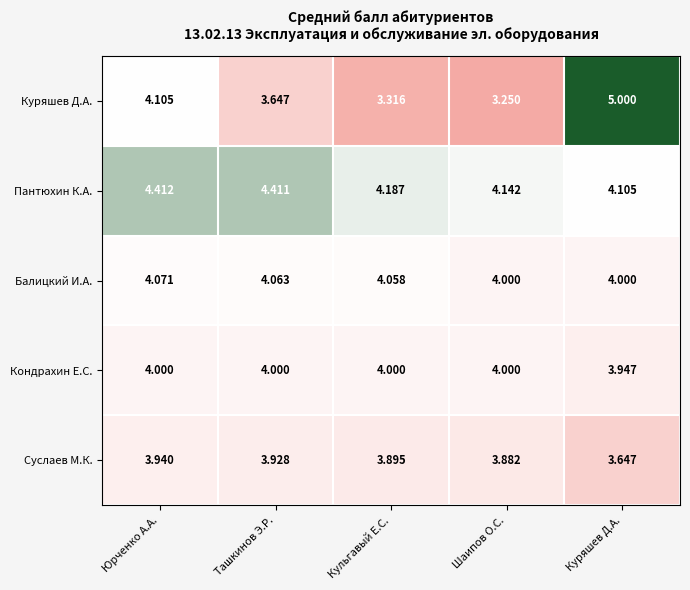

Which series has the widest spread of values?

Куряшев Д.А.